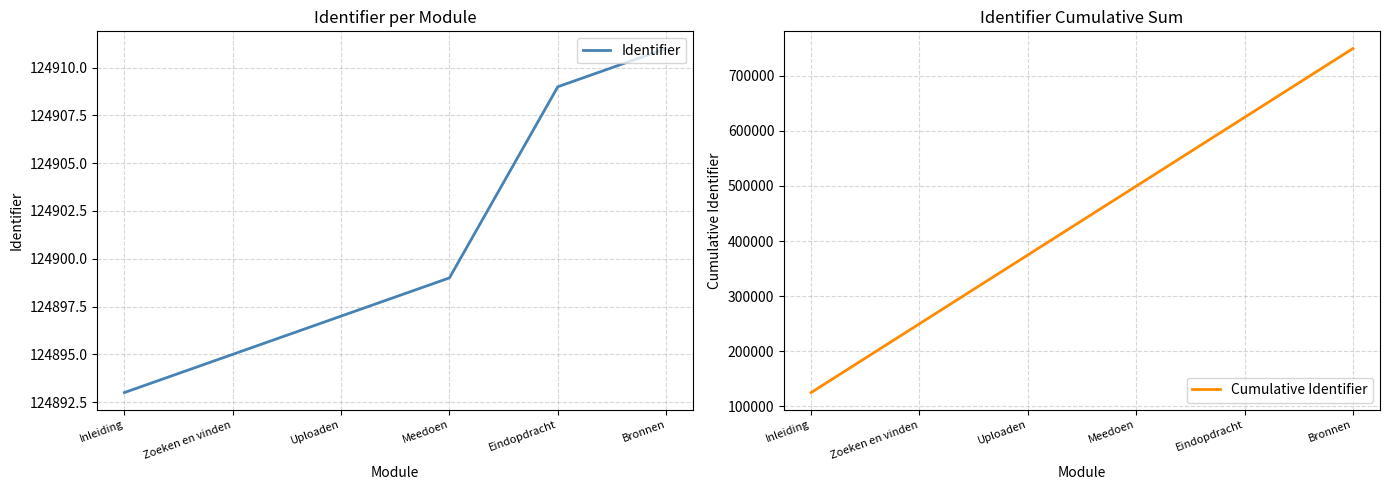

Between Inleiding and Eindopdracht, which series saw the biggest shift?

Cumulative Identifier